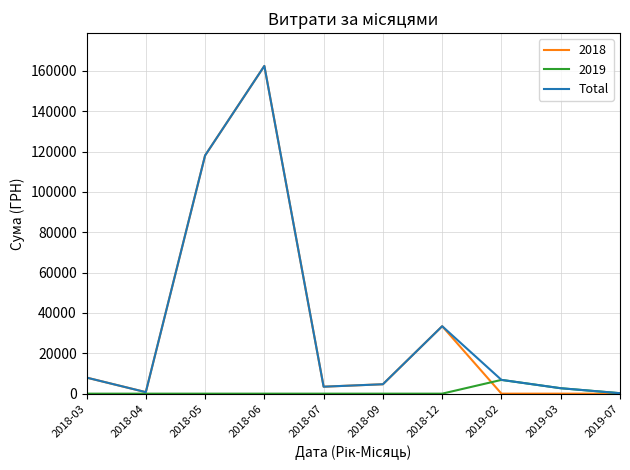

What is the spread (max minus min) of values at 2018-03?

7964.6